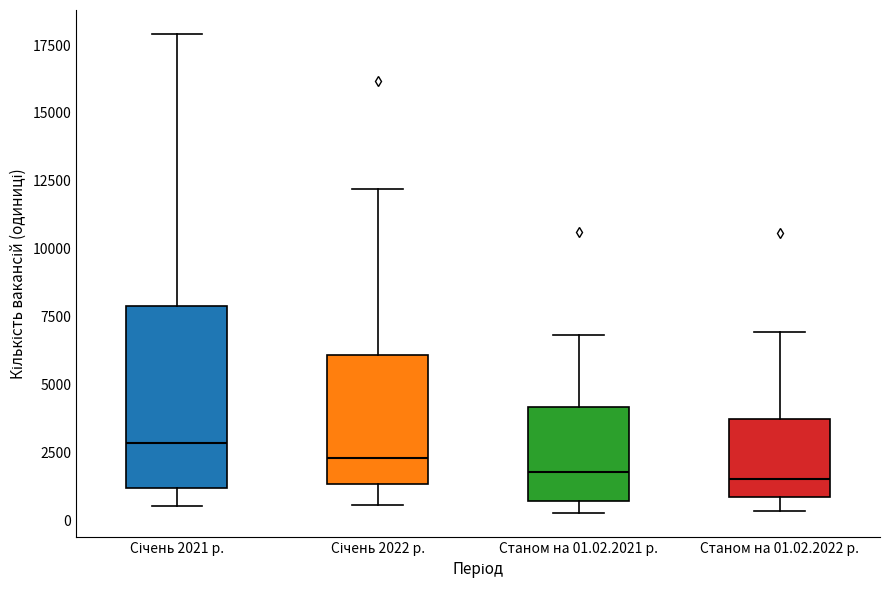

Comparing the boxes themselves (not the whiskers), which one is the tallest?

Січень 2021 р.